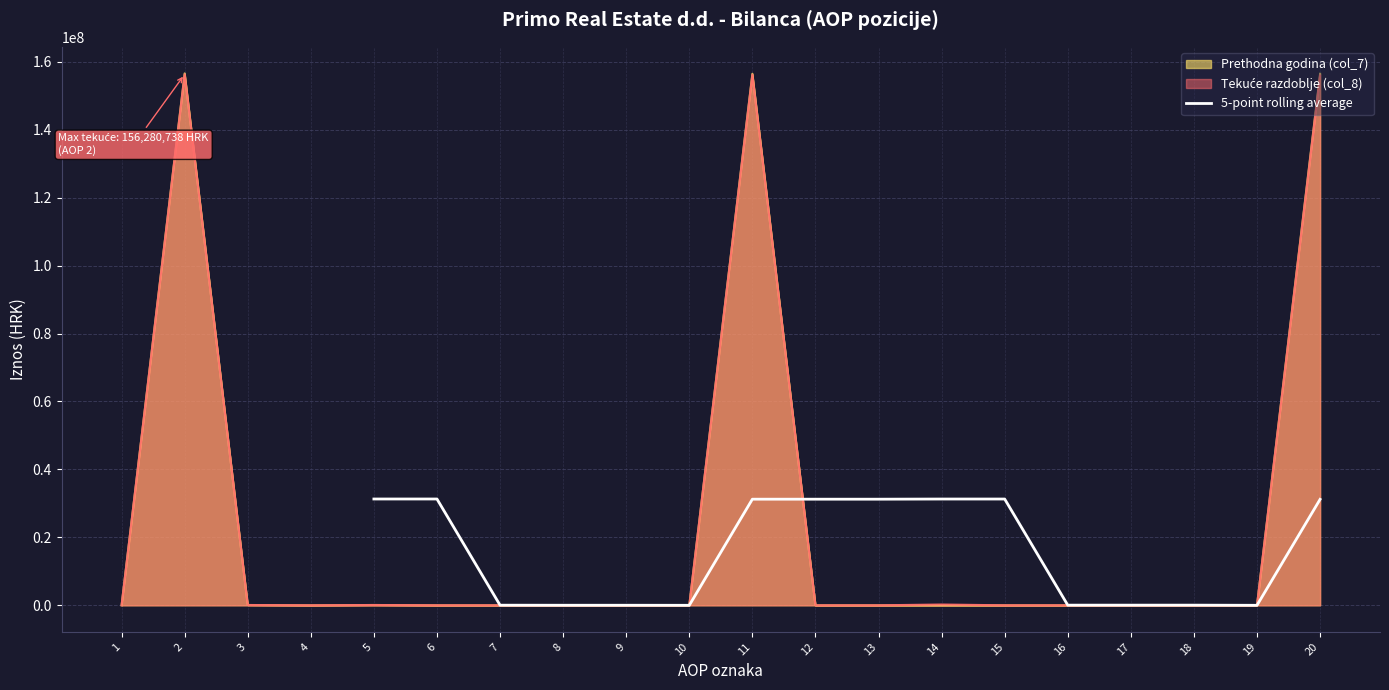

The value of 5-point rolling average at 14 is 31281733.0. True or false?

True